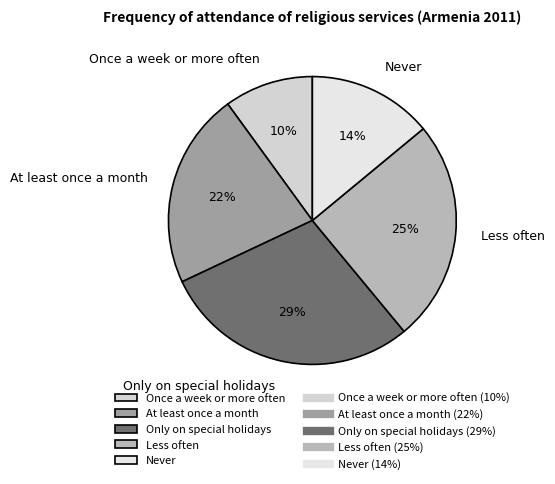

Count the number of slices in the pie.

5